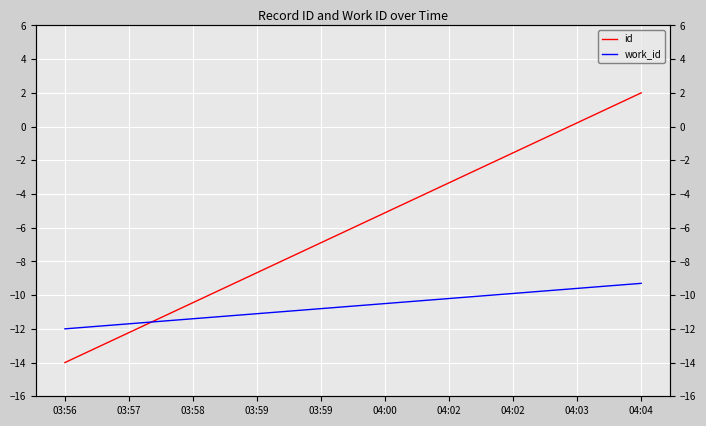

Reading left to right, what are all the values shown in this chart?

id: 03:56=-14.0	03:57=-12.2	03:58=-10.4	03:59=-8.7	03:59=-6.9	04:00=-5.1	04:02=-3.3	04:02=-1.6	04:03=0.2	04:04=2.0
work_id: 03:56=-12.0	03:57=-11.7	03:58=-11.4	03:59=-11.1	03:59=-10.8	04:00=-10.5	04:02=-10.2	04:02=-9.9	04:03=-9.6	04:04=-9.3